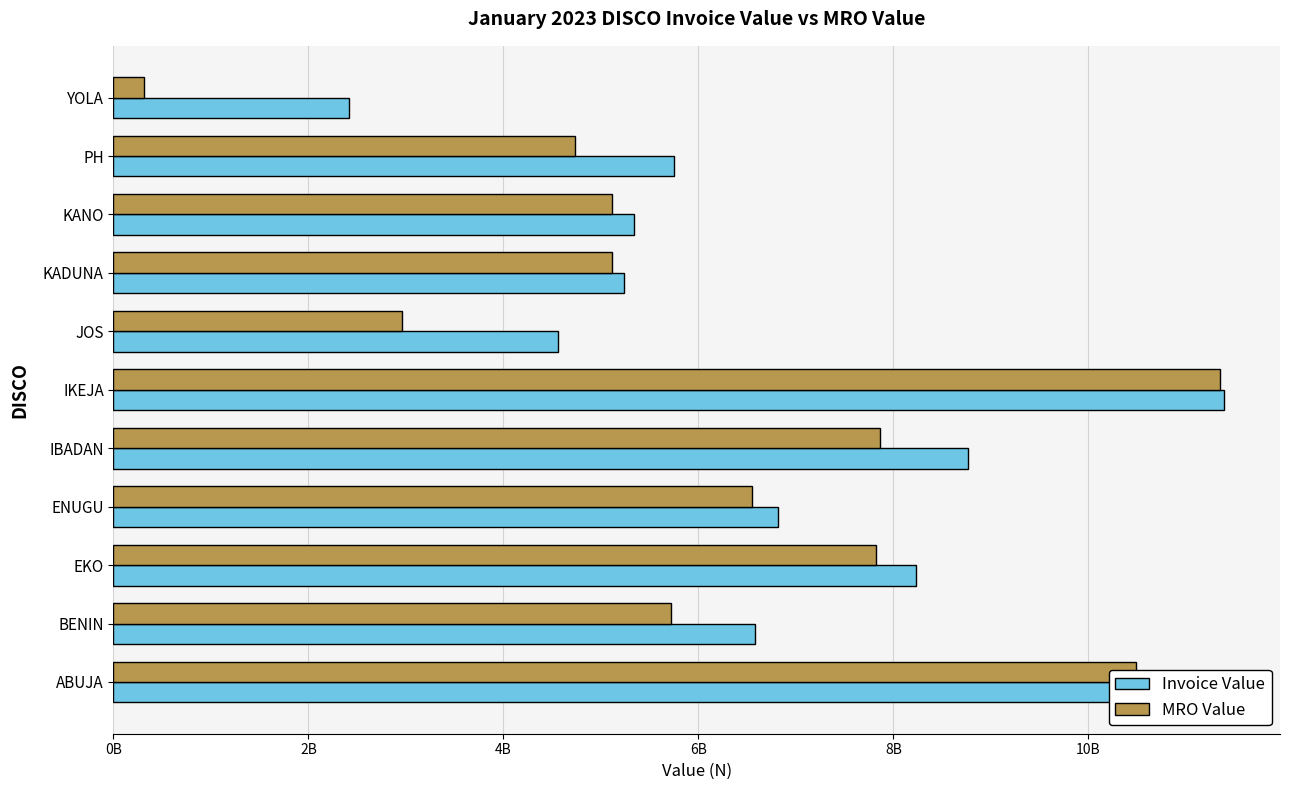

At which category is the sum across all series the highest?

IKEJA